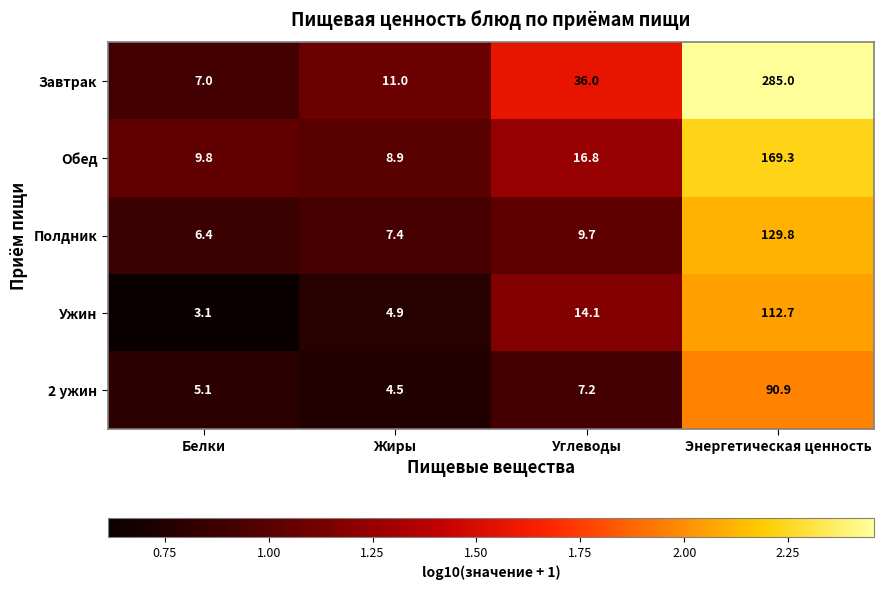

Between Белки and Углеводы, which series saw the biggest shift?

Завтрак